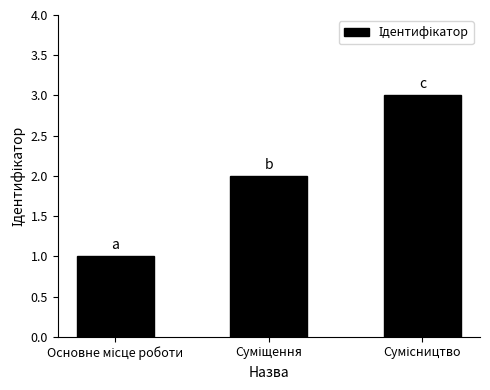

What is the sum of all values?

6